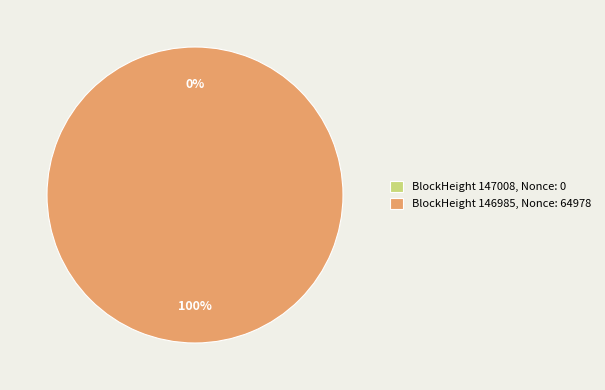

To the nearest percent, what portion does BlockHeight 146985, Nonce: 64978 represent?

100%